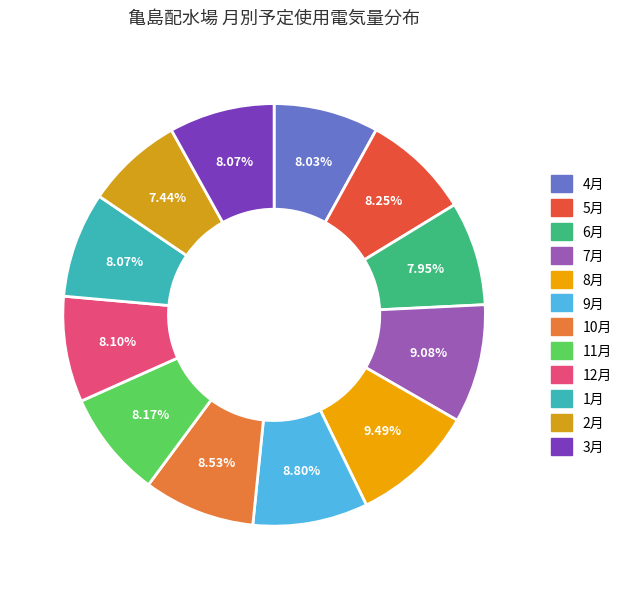

Does 1月 represent more than half of the total?

No